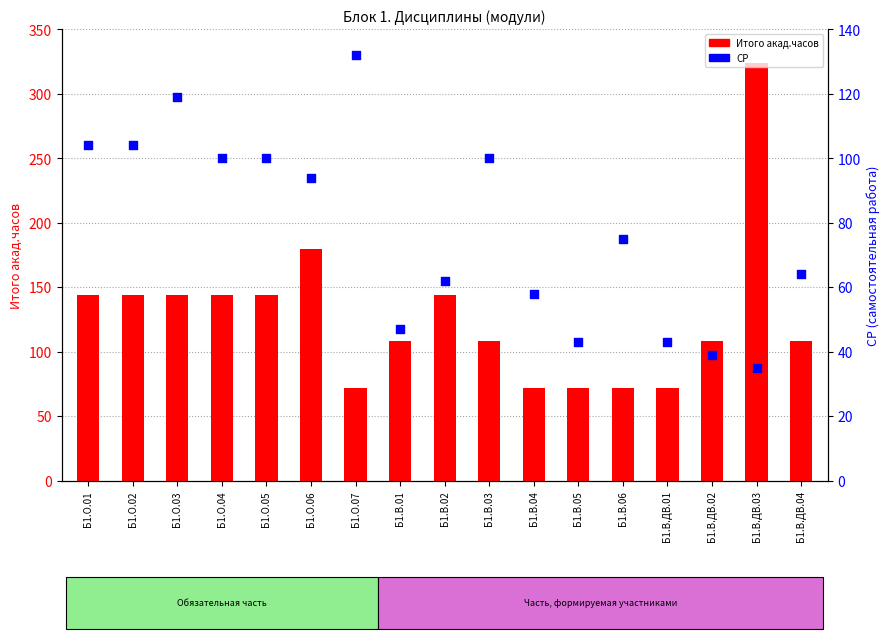

What is the total value across all series at Б1.В.04?

130